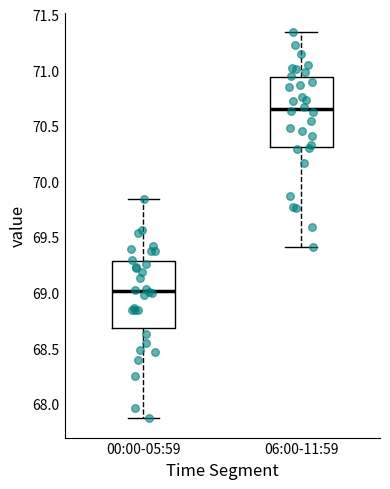

Where does the lower whisker of the box for 00:00-05:59 end on the y-axis? The values are not printed on the chart, so give them approximately, as read against the axis.

67.85